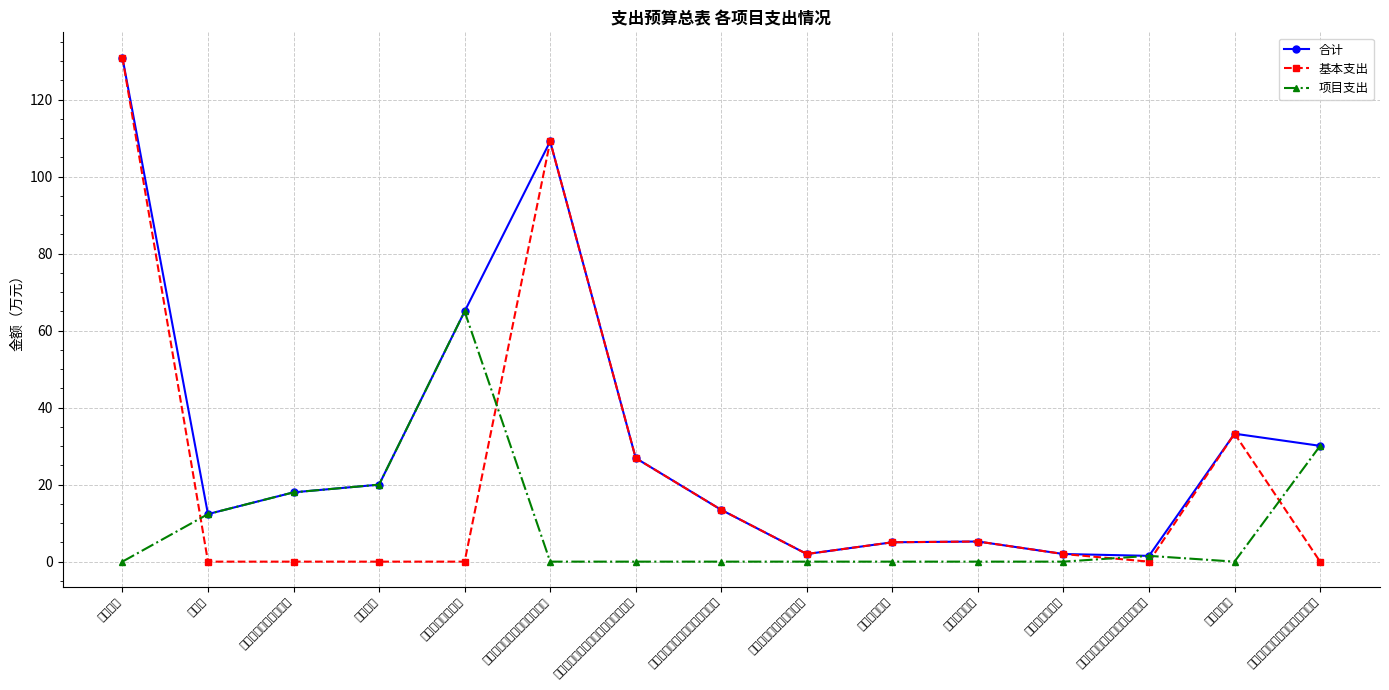

Rank the series by their average value, from highest to lowest.

合计, 基本支出, 项目支出